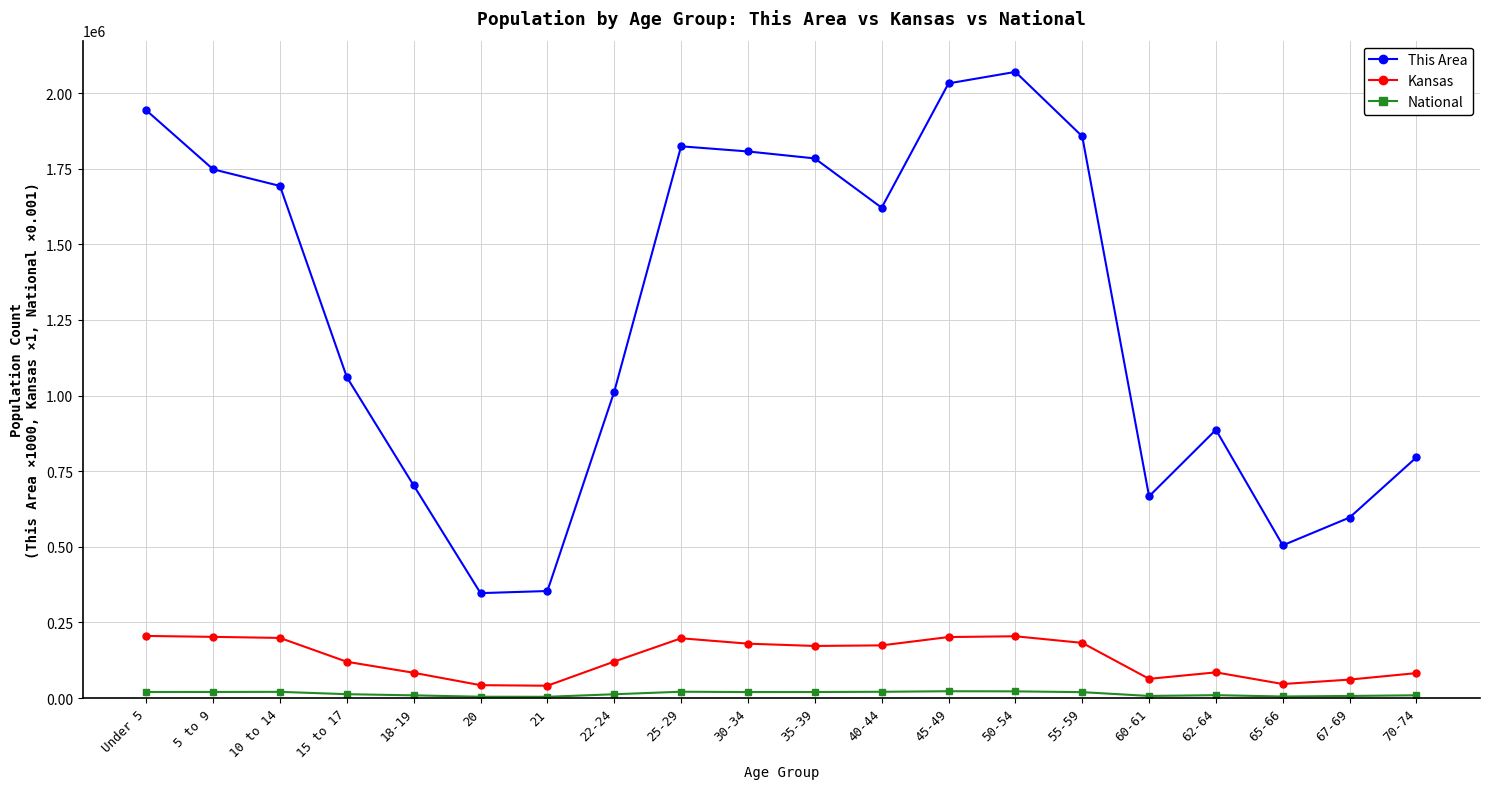

What is the label of the 1st point from the right?

70-74